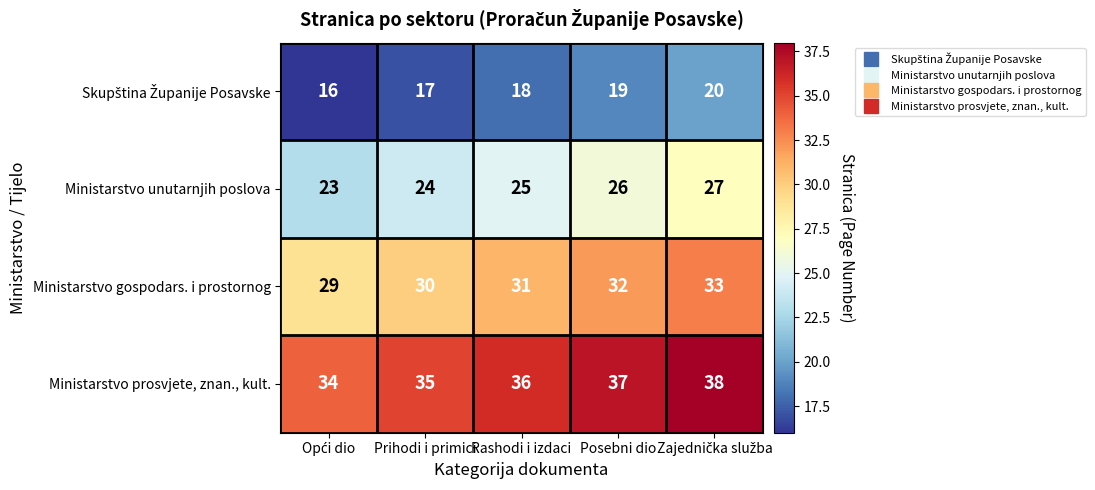

Is the value of Ministarstvo gospodars. i prostornog at Prihodi i primici greater than the value of Ministarstvo unutarnjih poslova at Posebni dio?

Yes